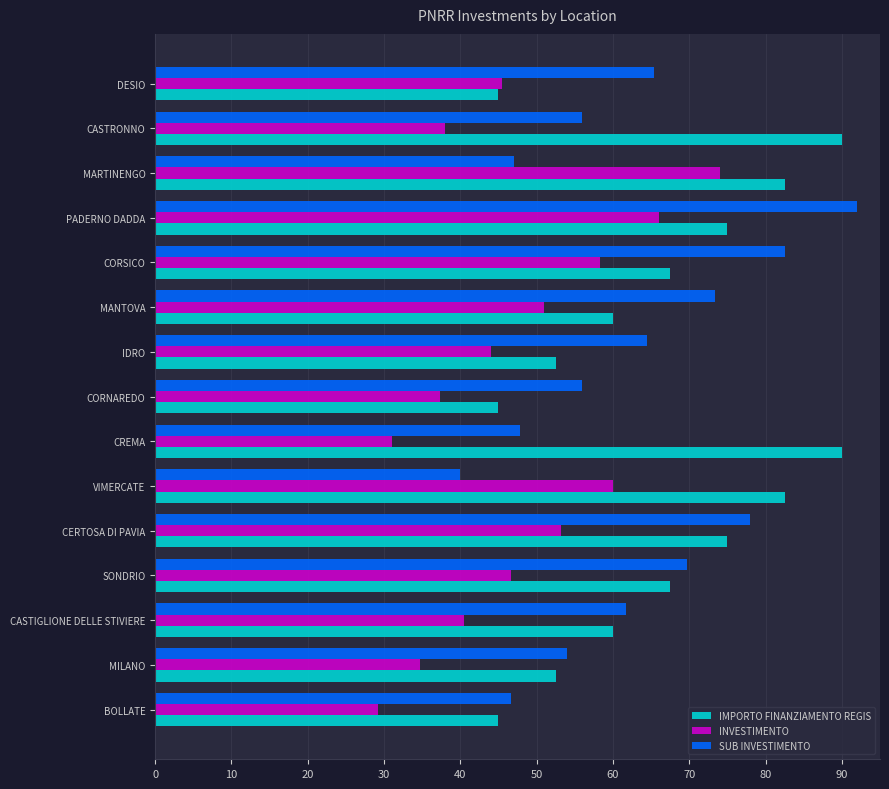

What is the approximate value of SUB INVESTIMENTO at MANTOVA?

73.3